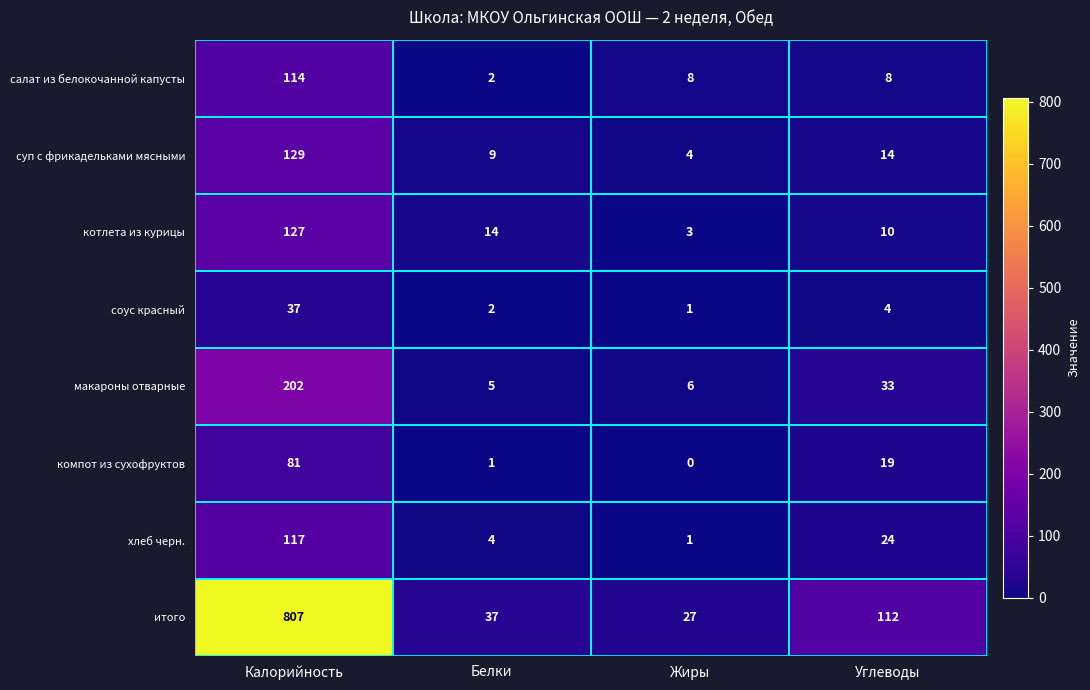

What is the maximum value shown in the chart?

807